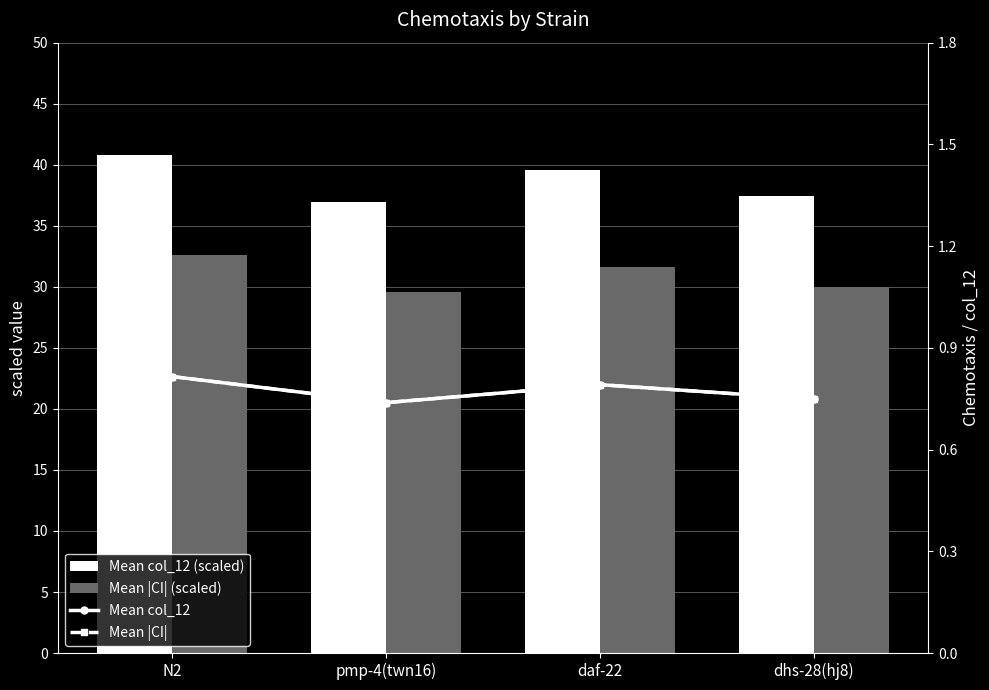

What is the label of the 4th bar from the left?

dhs-28(hj8)